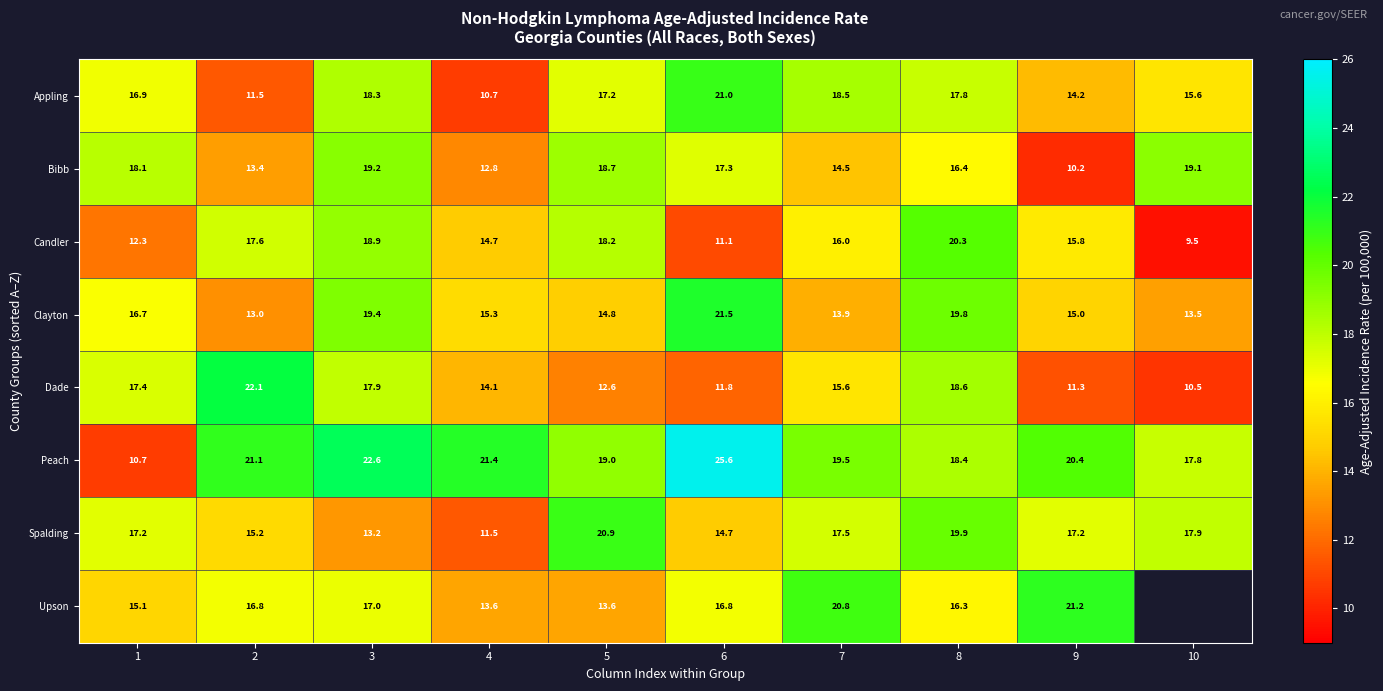

Read the Clayton value at 5.

14.8